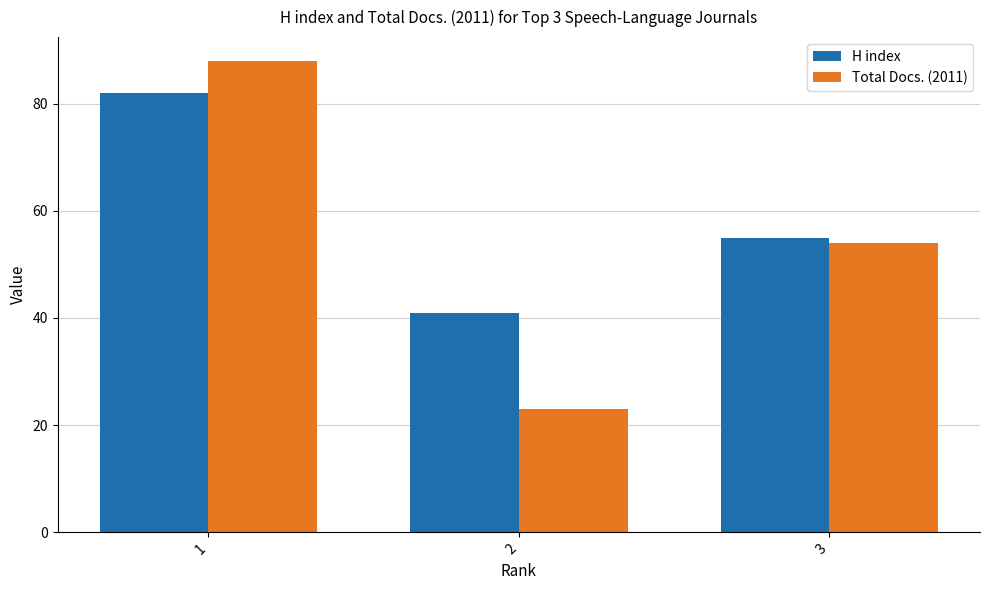

At which category does the chart reach its minimum across all series?

2